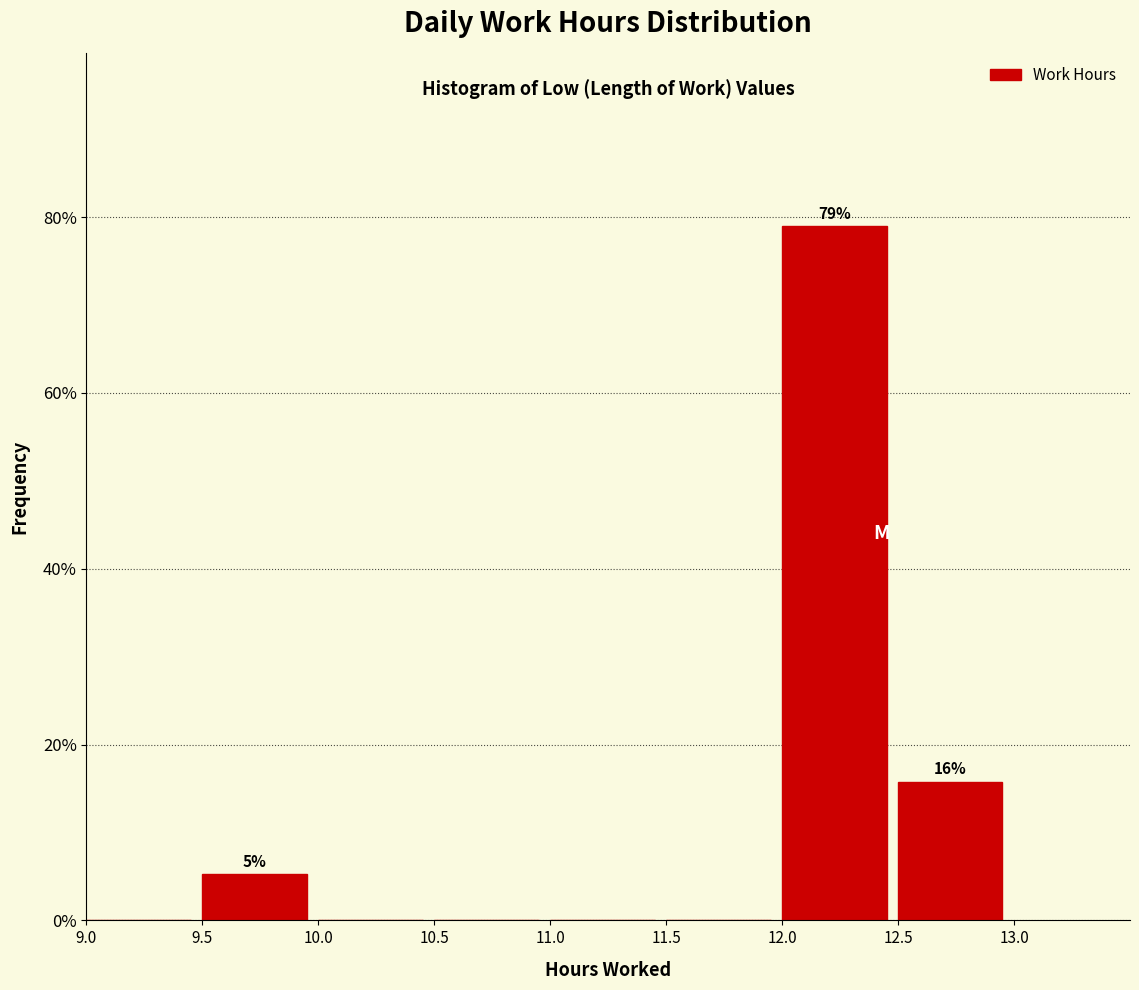

Which range on the x-axis has the tallest bar?

12.0 to 12.5